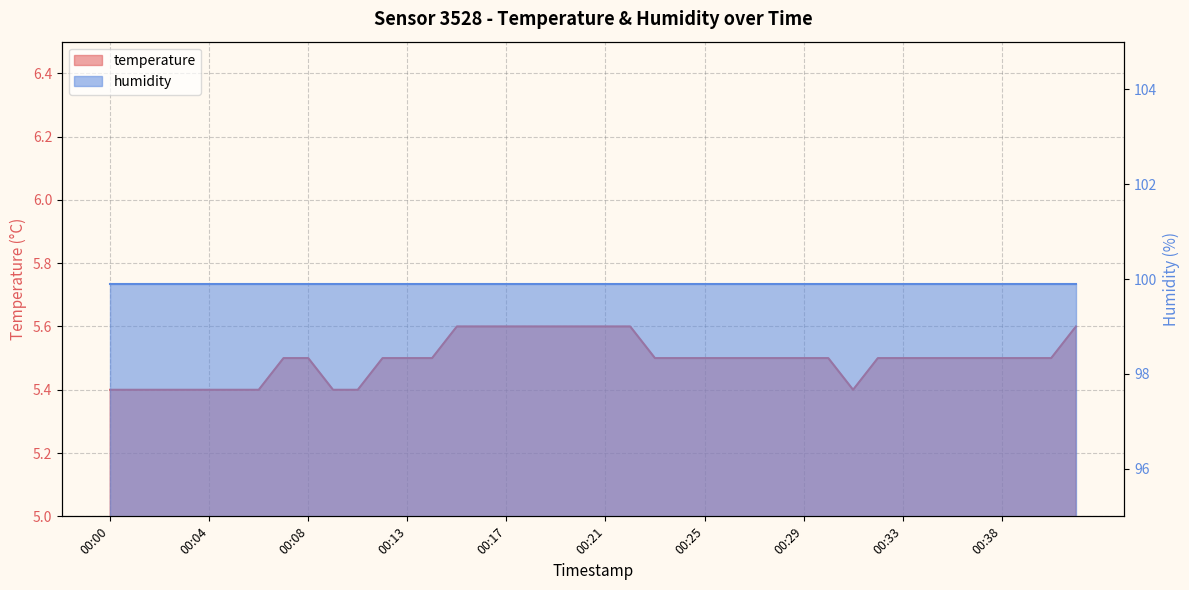

The value at 00:20 is 5.6. True or false?

True